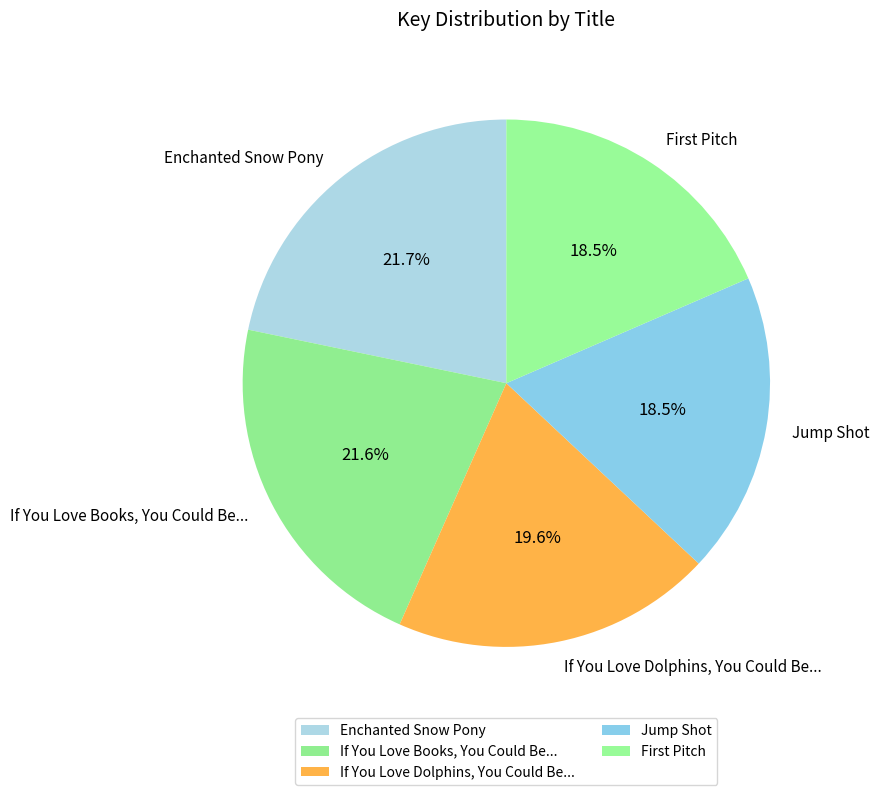

Between Enchanted Snow Pony and If You Love Dolphins, You Could Be..., which is larger?

Enchanted Snow Pony